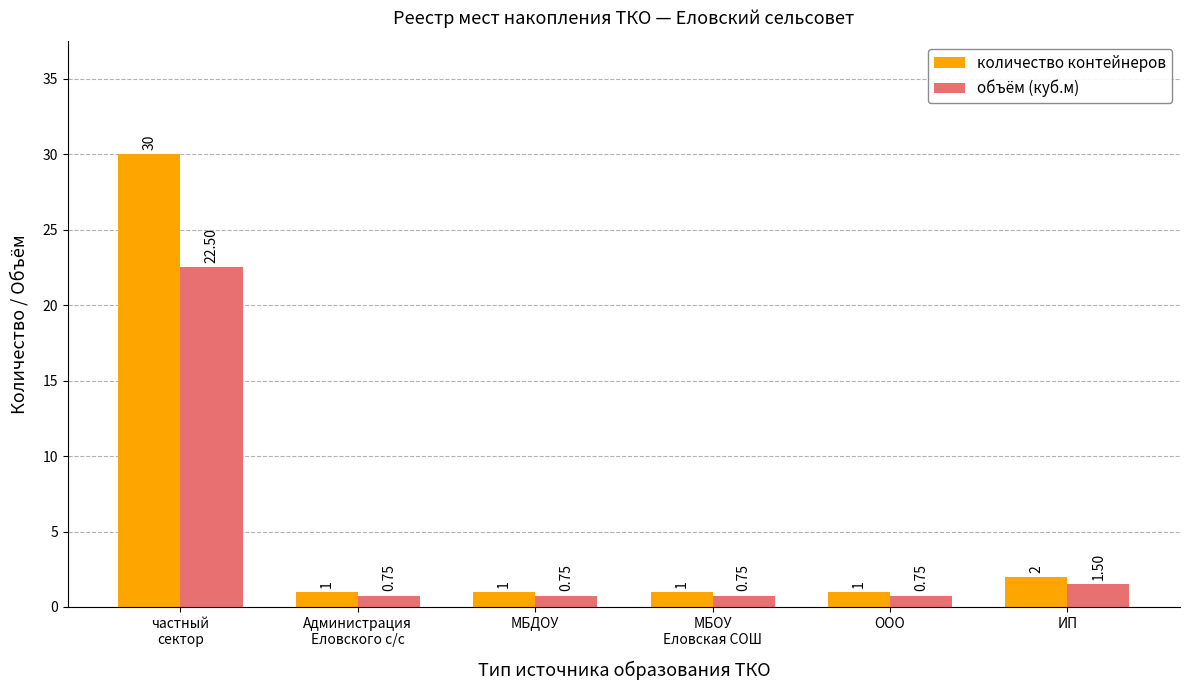

What is the label of the 5th bar from the left?

ООО